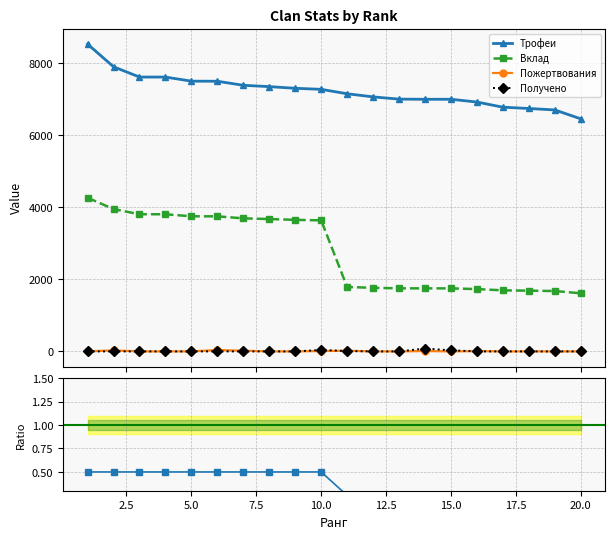

Reading left to right, extract all data points from this chart.

Трофеи: 8532	7902	7617	7616	7503	7500	7388	7351	7305	7276	7153	7066	7004	7000	7000	6923	6780	6744	6704	6457
Вклад: 4266	3951	3808	3808	3751	3750	3694	3675	3652	3638	1788	1766	1751	1750	1750	1730	1695	1686	1676	1614
Пожертвования: 0	28	0	0	0	38	18	0	0	10	18	0	0	10	0	8	0	0	0	0
Получено: 0	0	0	0	0	0	0	0	0	40	10	0	0	80	30	0	0	0	0	0